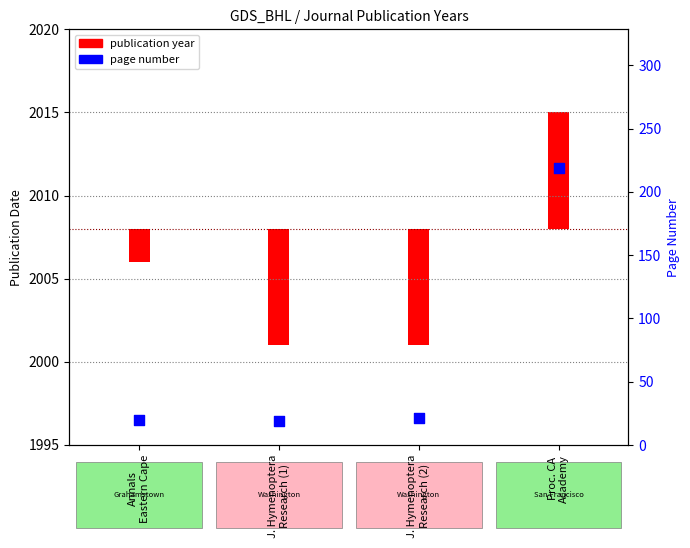

Approximately how many times larger is the value at Annals
Eastern Cape compared to J. Hymenoptera
Research (2)?

1.0